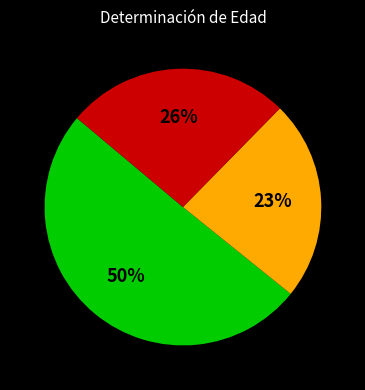

To the nearest percent, what is the difference between the largest and smallest slice percentages?

27%